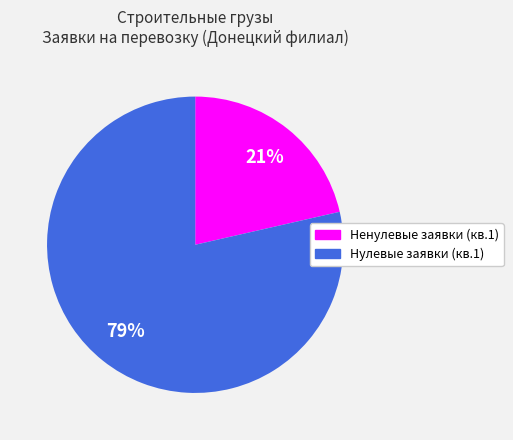

Is there any slice that represents more than half of the pie?

Yes